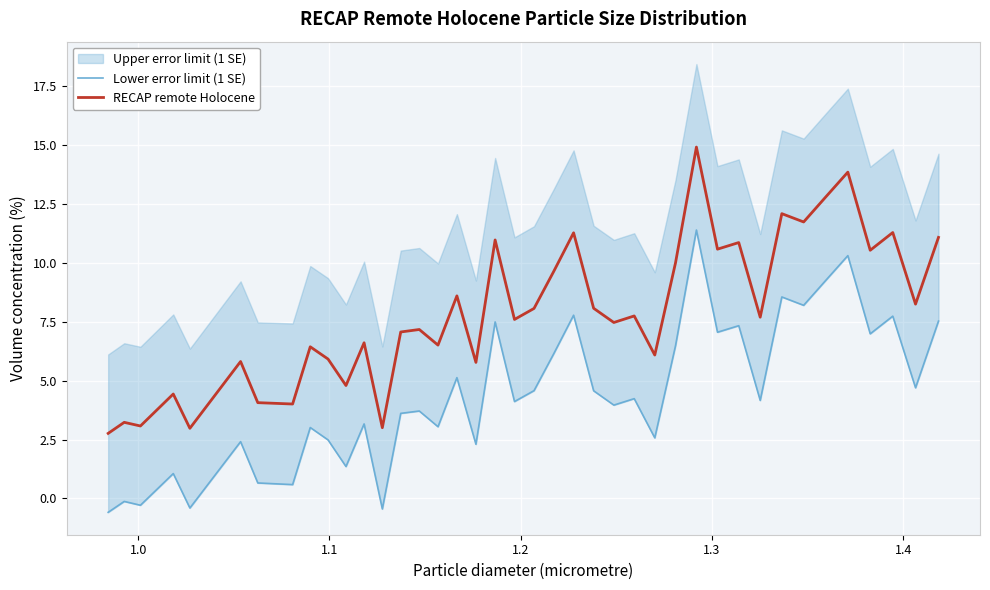

What is the highest value of the RECAP remote Holocene series?

14.9